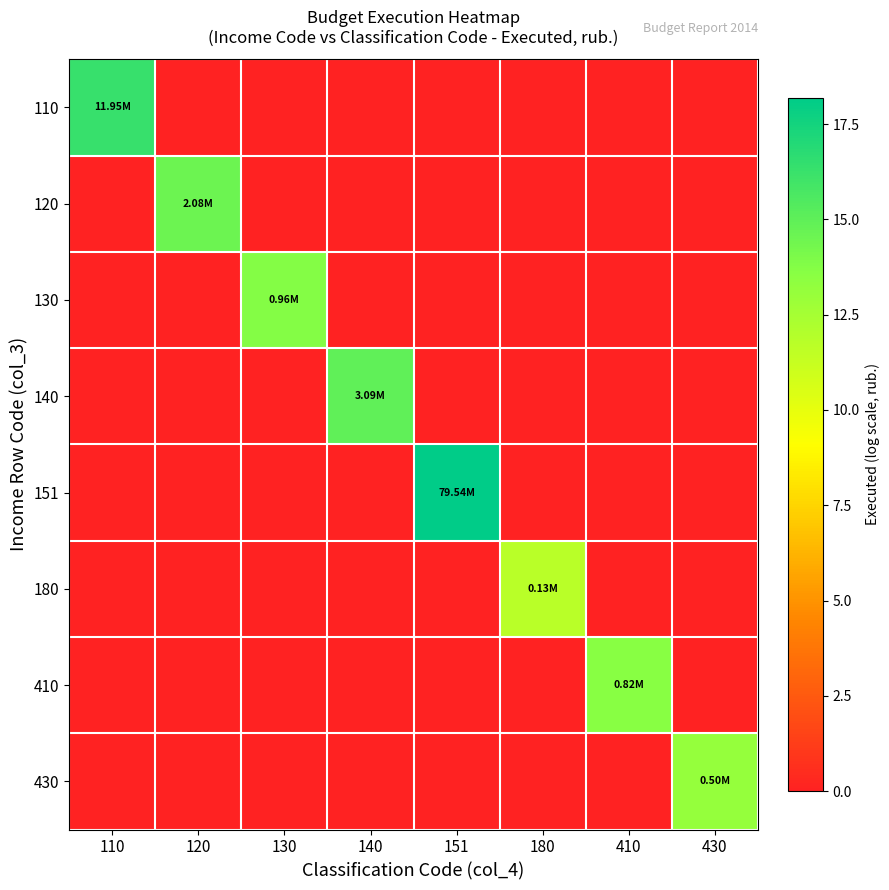

Which series has the widest spread of values?

151